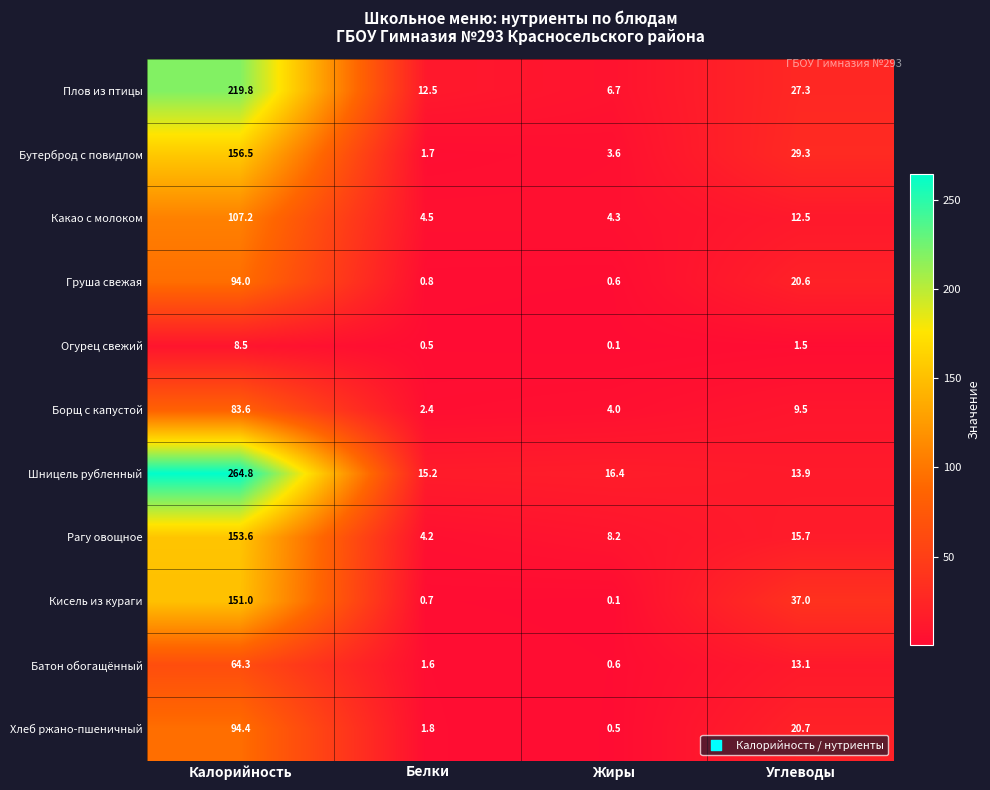

At which label does Бутерброд с повидлом first exceed 29?

Калорийность